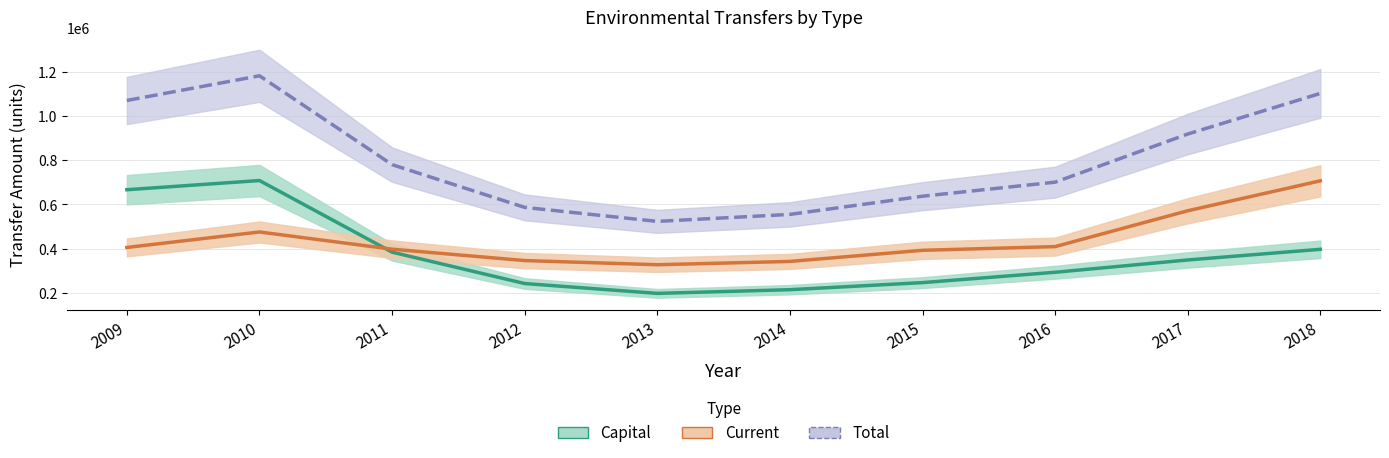

At which label does Capital reach its minimum?

2013